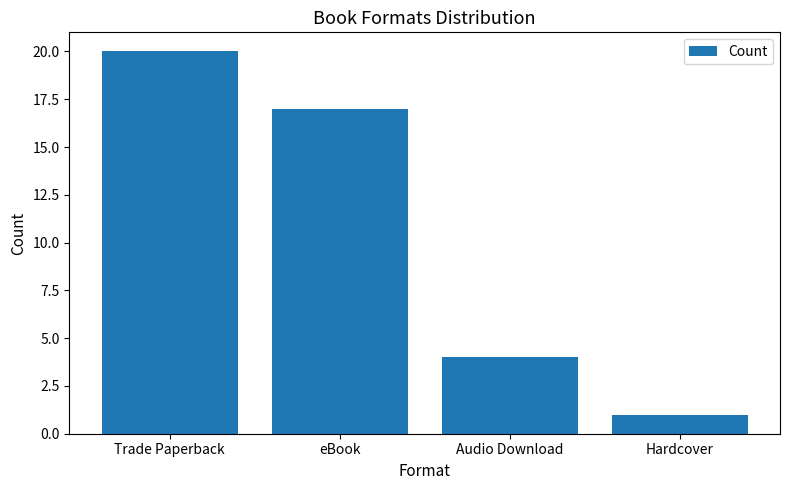

How many values are between 4 and 20?

3